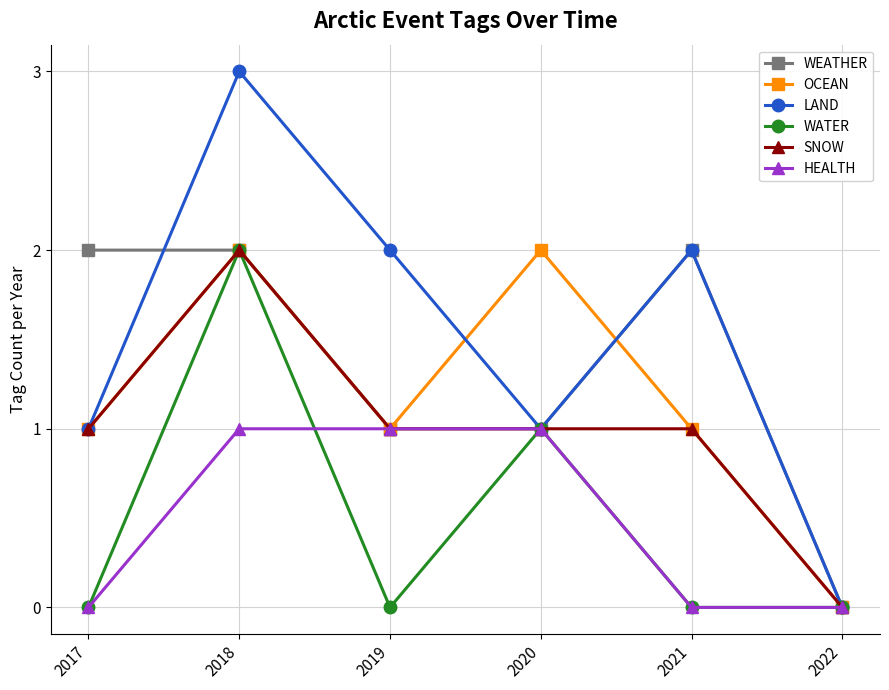

At which category is the sum across all series the highest?

2018